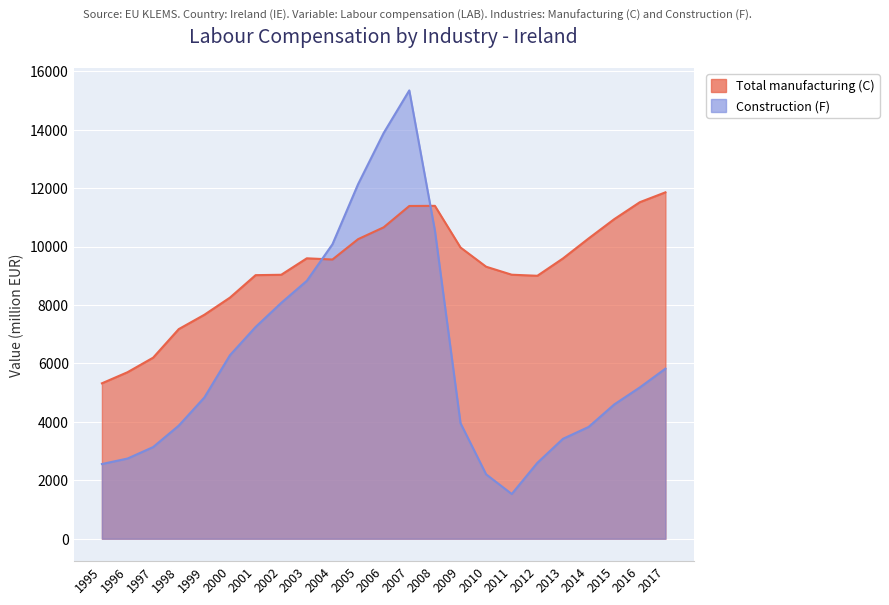

At which category does Total manufacturing (C) reach its first local valley?

2004